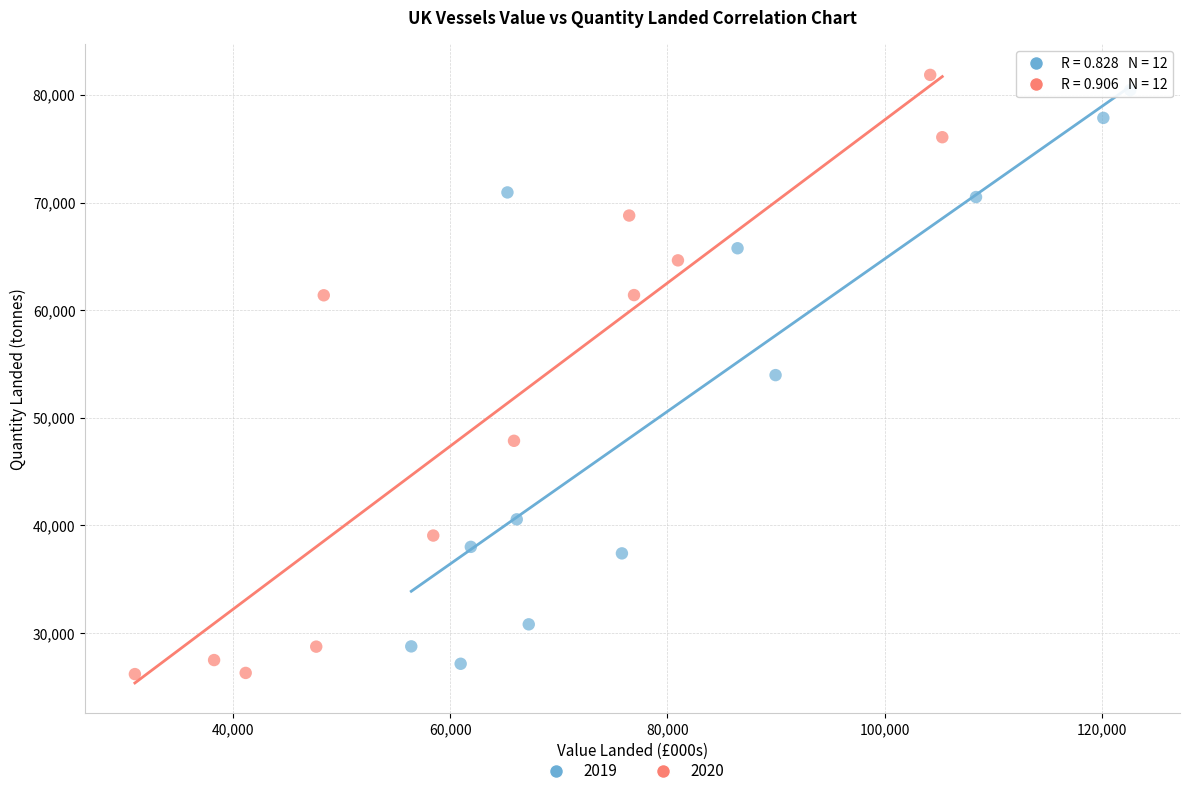

What are all the series names shown in the legend?

2019, 2020